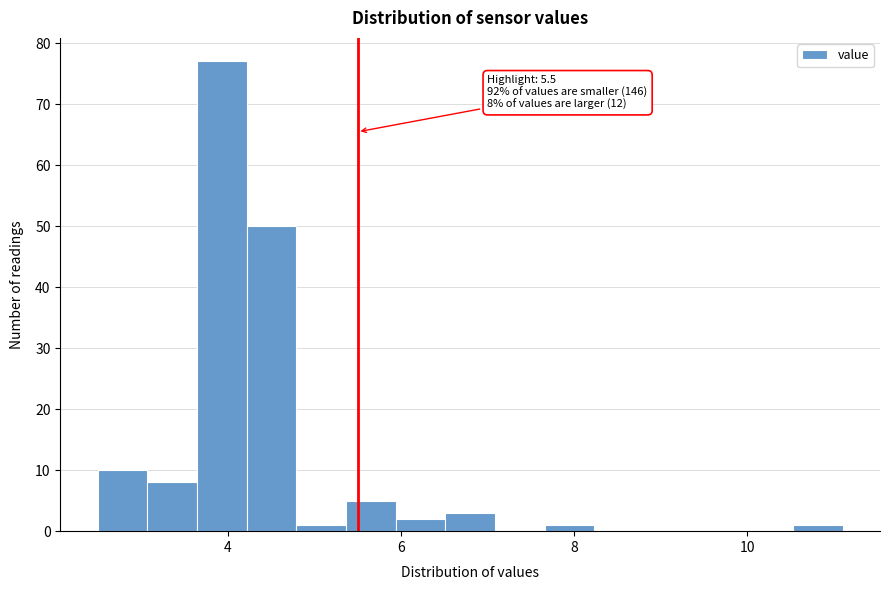

Around what value on the x-axis is the tallest bar? Give the approximate position of its centre, as read against the axis.

4.0